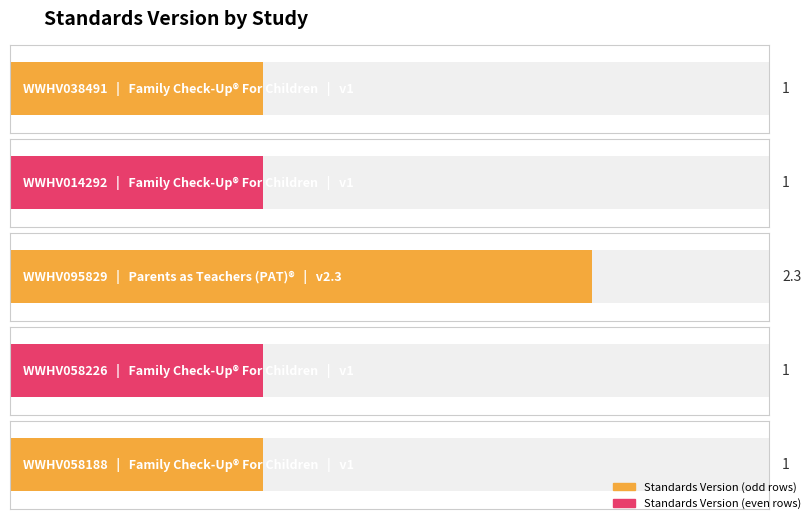

Which label corresponds to the smallest value in the chart?

WWHV038491